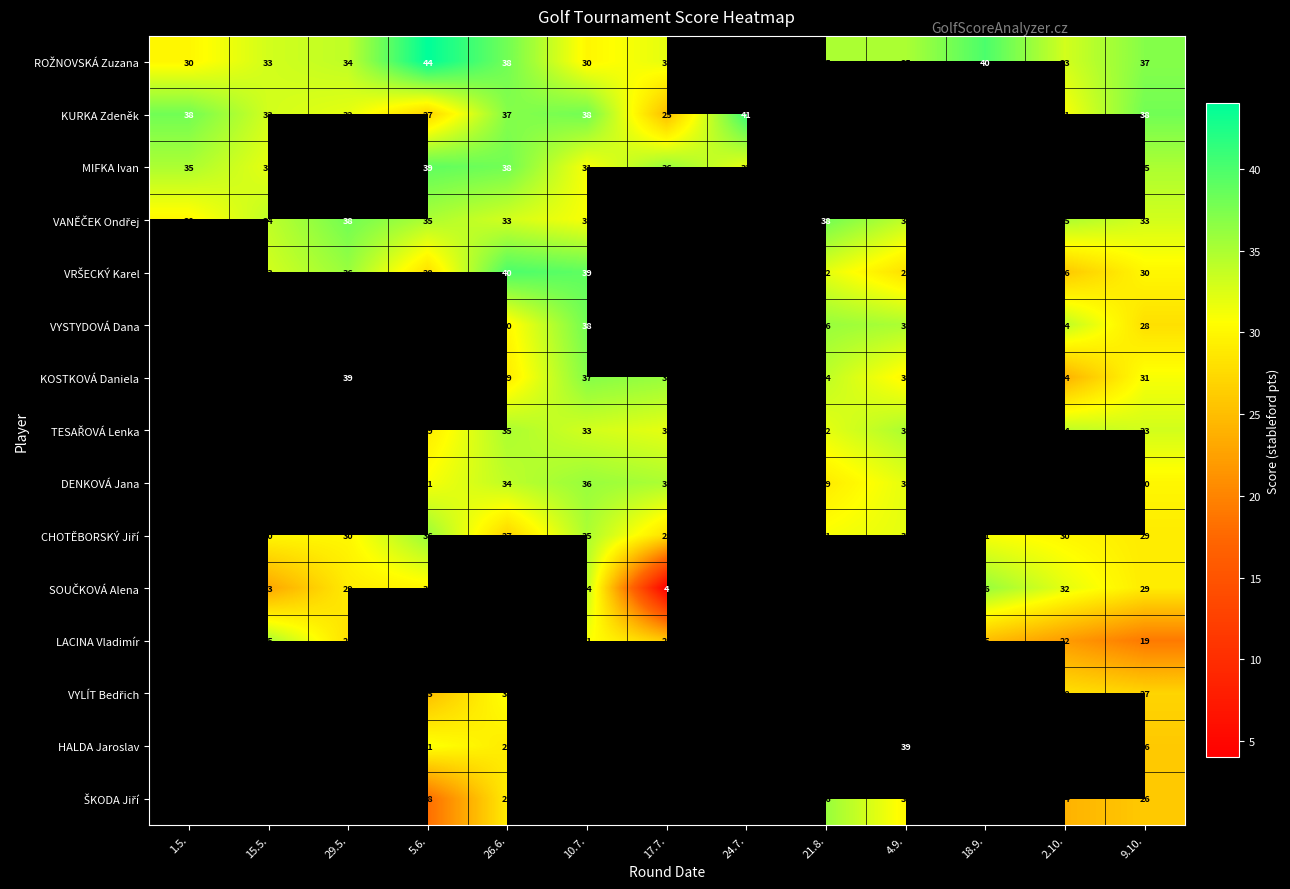

What is the sum of the DENKOVÁ Jana values at 17.7. and 5.6.?

66